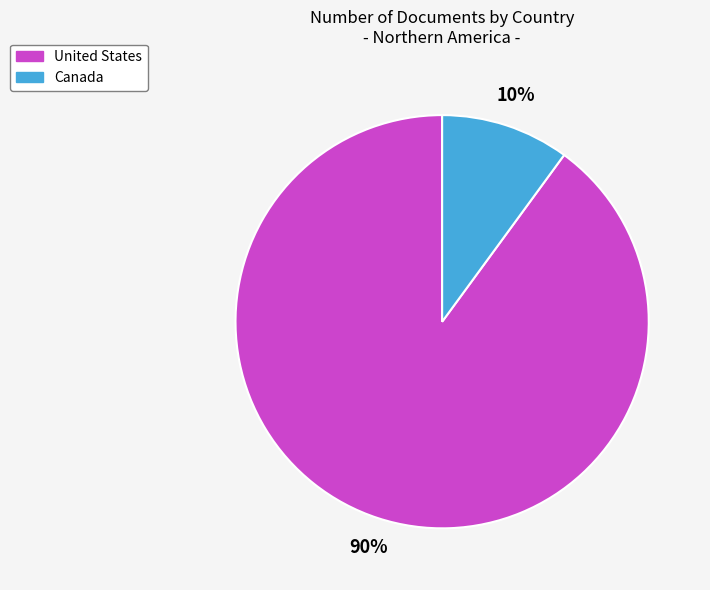

How many slices are in this pie chart?

2